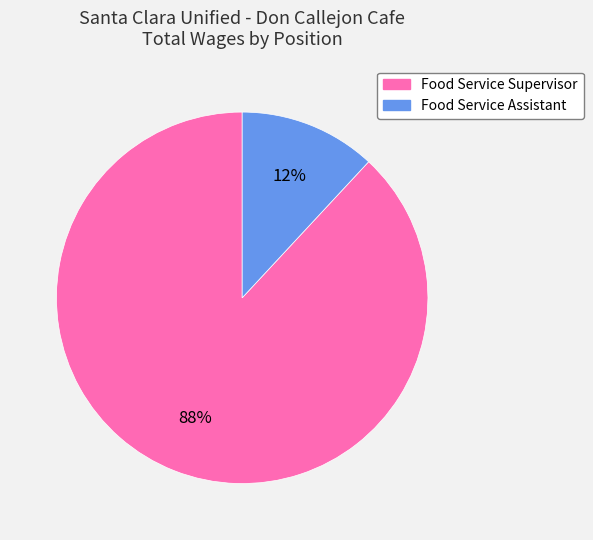

Does any single category account for the majority?

Yes